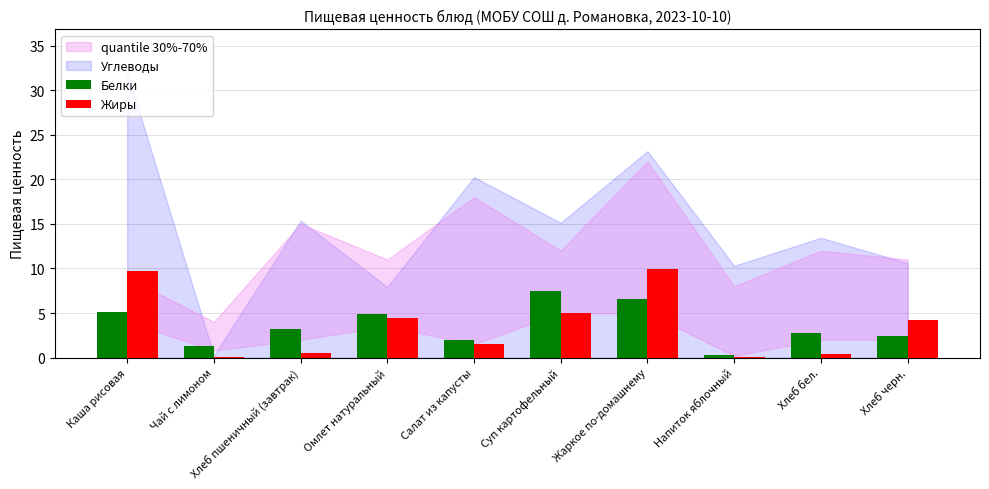

Which category has the highest value in the Белки series?

Суп картофельный